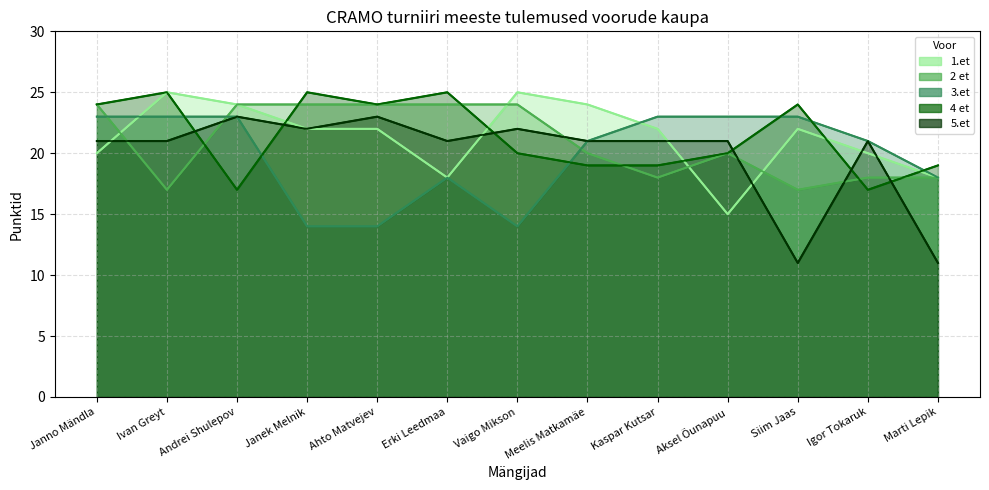

Reading left to right, list all the values displayed in this chart.

1.et: Janno Mändla=20	Ivan Greyt=25	Andrei Shulepov=24	Janek Melnik=22	Ahto Matvejev=22	Erki Leedmaa=18	Vaigo Mikson=25	Meelis Matkamäe=24	Kaspar Kutsar=22	Aksel Õunapuu=15	Siim Jaas=22	Igor Tokaruk=20	Marti Lepik=18
2 et: Janno Mändla=24	Ivan Greyt=17	Andrei Shulepov=24	Janek Melnik=24	Ahto Matvejev=24	Erki Leedmaa=24	Vaigo Mikson=24	Meelis Matkamäe=20	Kaspar Kutsar=18	Aksel Õunapuu=20	Siim Jaas=17	Igor Tokaruk=18	Marti Lepik=18
3.et: Janno Mändla=23	Ivan Greyt=23	Andrei Shulepov=23	Janek Melnik=14	Ahto Matvejev=14	Erki Leedmaa=18	Vaigo Mikson=14	Meelis Matkamäe=21	Kaspar Kutsar=23	Aksel Õunapuu=23	Siim Jaas=23	Igor Tokaruk=21	Marti Lepik=18
4 et: Janno Mändla=24	Ivan Greyt=25	Andrei Shulepov=17	Janek Melnik=25	Ahto Matvejev=24	Erki Leedmaa=25	Vaigo Mikson=20	Meelis Matkamäe=19	Kaspar Kutsar=19	Aksel Õunapuu=20	Siim Jaas=24	Igor Tokaruk=17	Marti Lepik=19
5.et: Janno Mändla=21	Ivan Greyt=21	Andrei Shulepov=23	Janek Melnik=22	Ahto Matvejev=23	Erki Leedmaa=21	Vaigo Mikson=22	Meelis Matkamäe=21	Kaspar Kutsar=21	Aksel Õunapuu=21	Siim Jaas=11	Igor Tokaruk=21	Marti Lepik=11